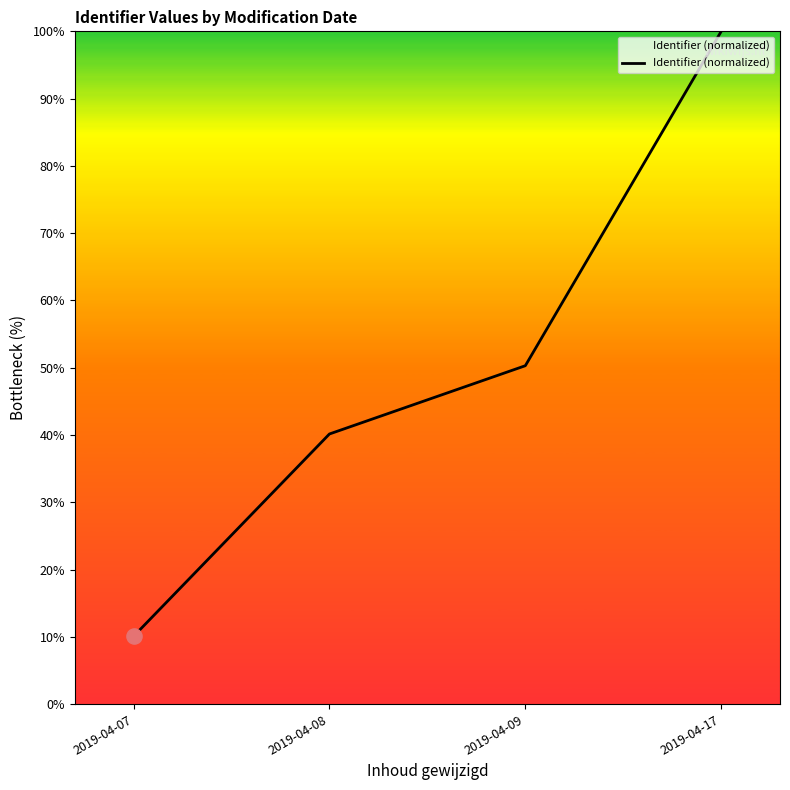

What is the change in value from 2019-04-07 to 2019-04-08?

+30.1